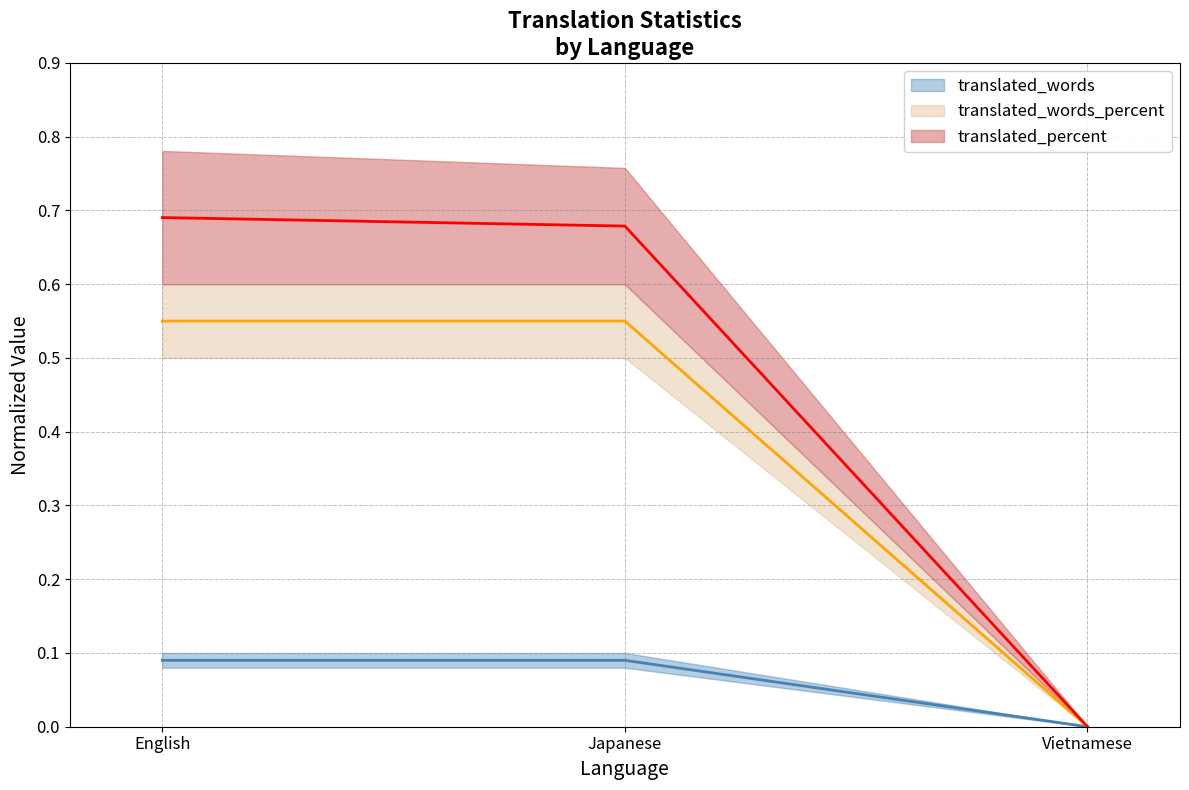

Where is translated_words_percent nearest to the value 0?

Vietnamese